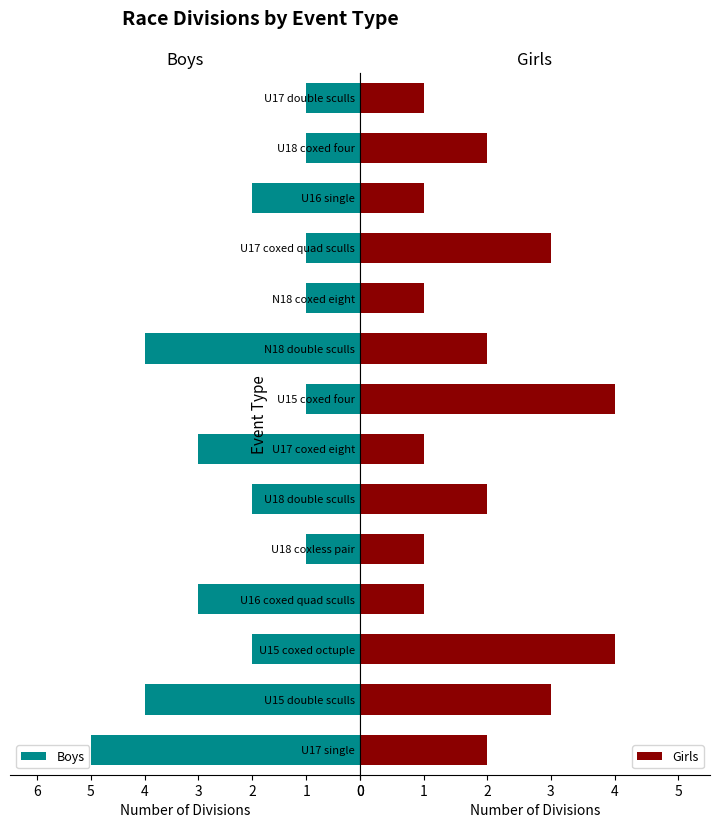

Are the bars horizontal?

Yes